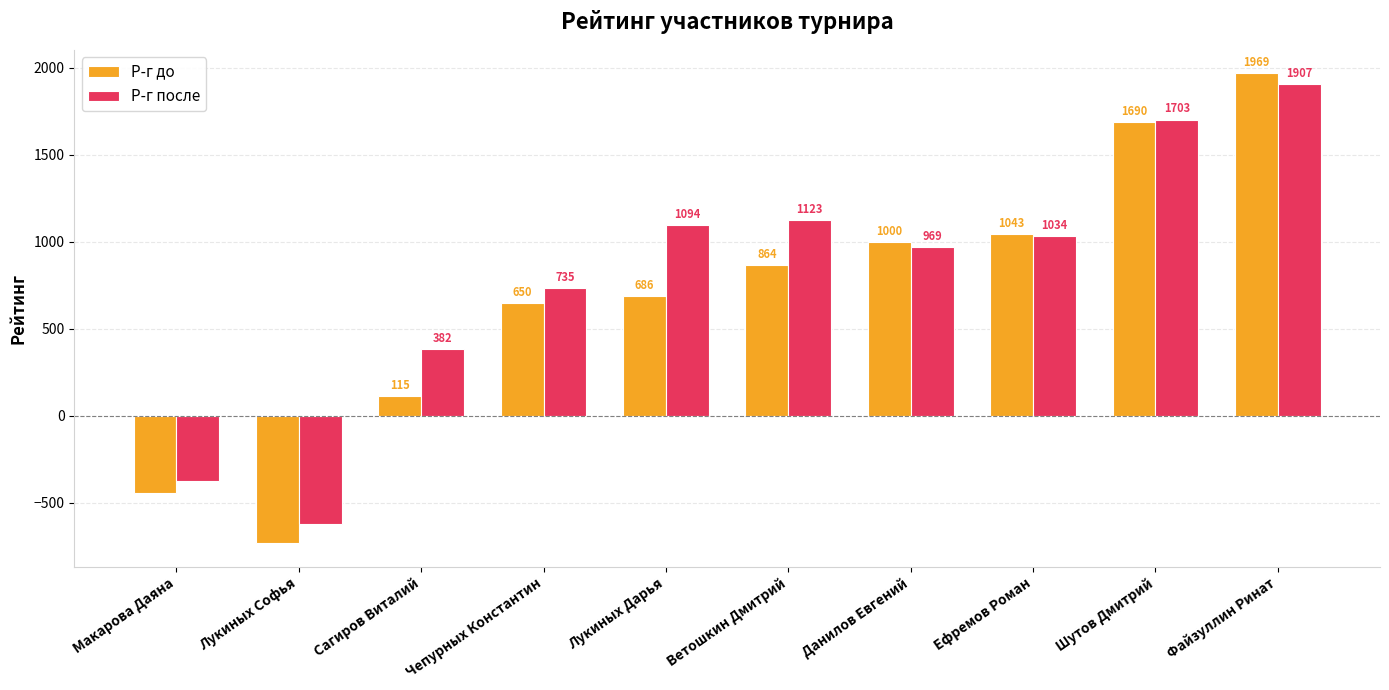

What is the smallest value displayed?

-732